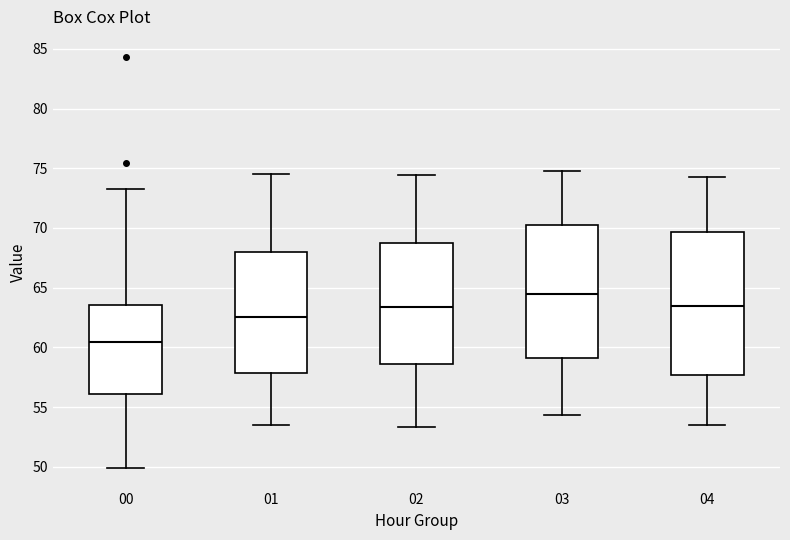

Reading left to right, read every box against the y-axis: the position of its median line, the range the box covers, and the ends of its whiskers. The values are not printed on the chart, so give them approximately, as read against the axis.

00: median 60.5, box 56.0 to 63.5, whiskers 50.0 to 73.5
01: median 62.5, box 58.0 to 68.0, whiskers 53.5 to 74.5
02: median 63.5, box 58.5 to 68.5, whiskers 53.5 to 74.5
03: median 64.5, box 59.0 to 70.5, whiskers 54.5 to 75.0
04: median 63.5, box 57.5 to 69.5, whiskers 53.5 to 74.5